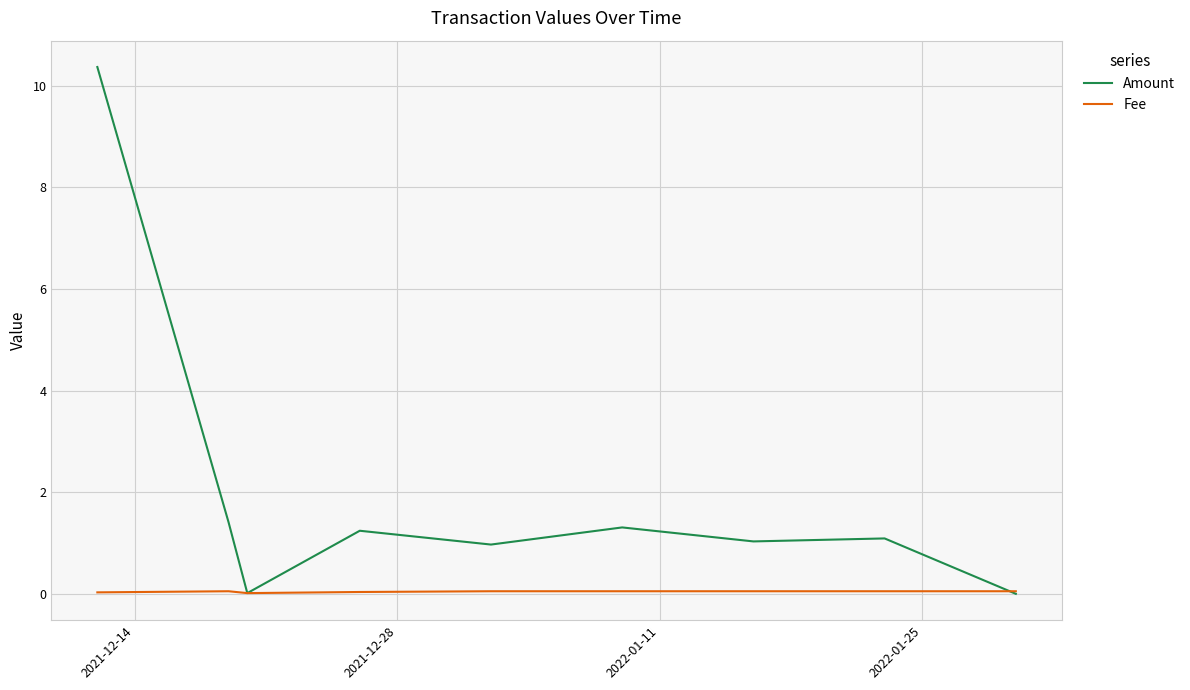

What is the greatest value displayed?

10.4